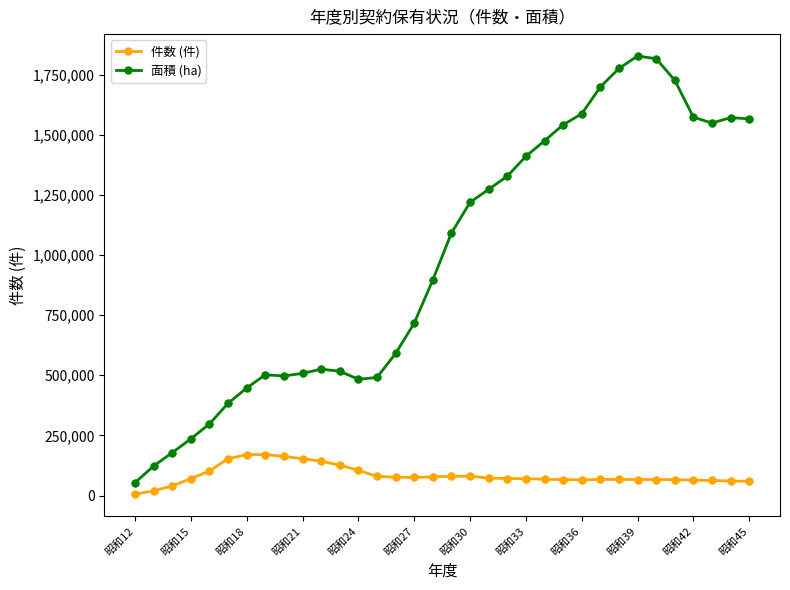

Which series has the widest spread of values?

面積 (ha)